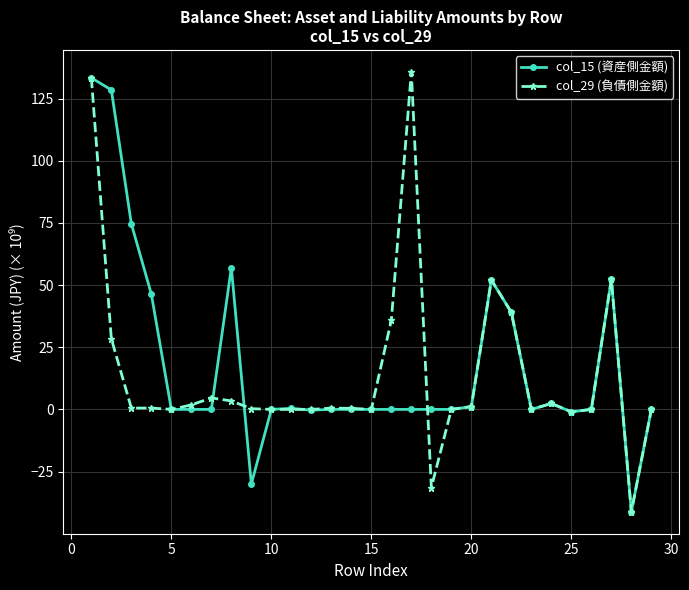

What is the sum of all col_15 (資産側金額) values?

514.7